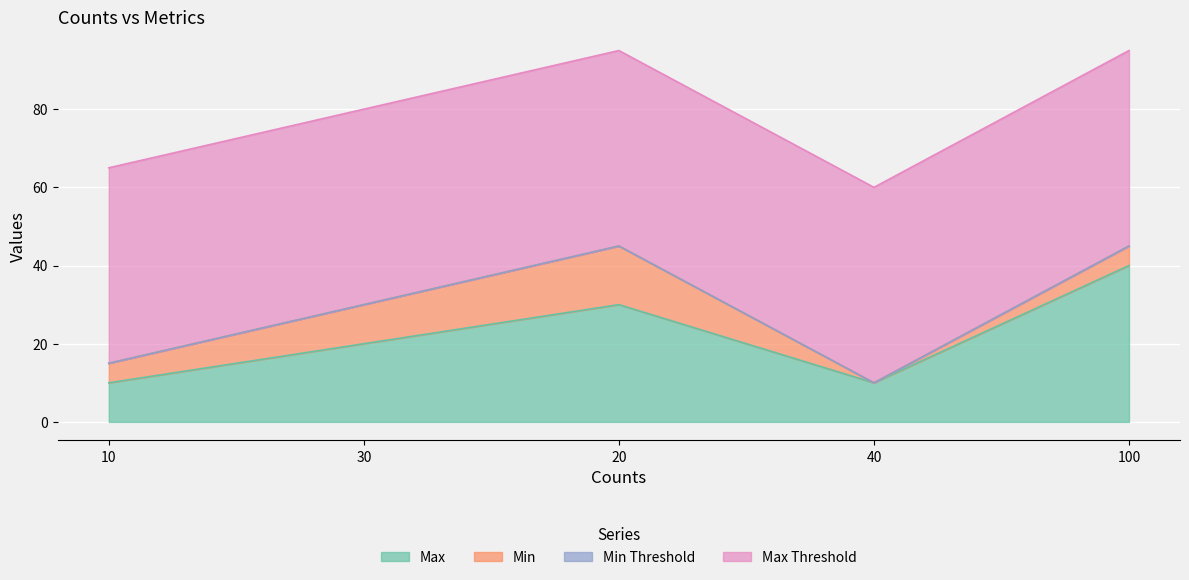

How many data points in Max are less than 20?

2